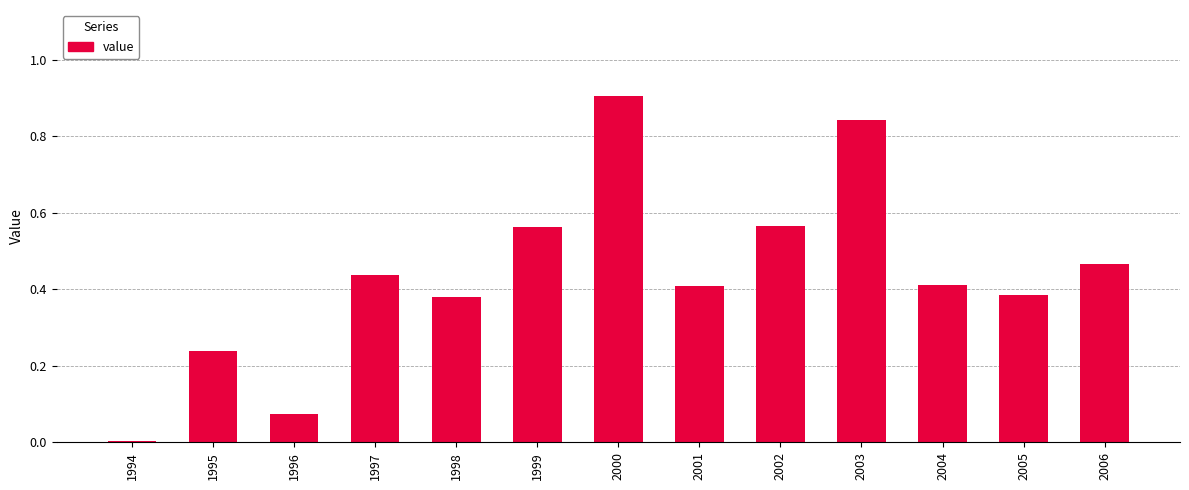

What is the value of the 7th bar from the left?

0.9